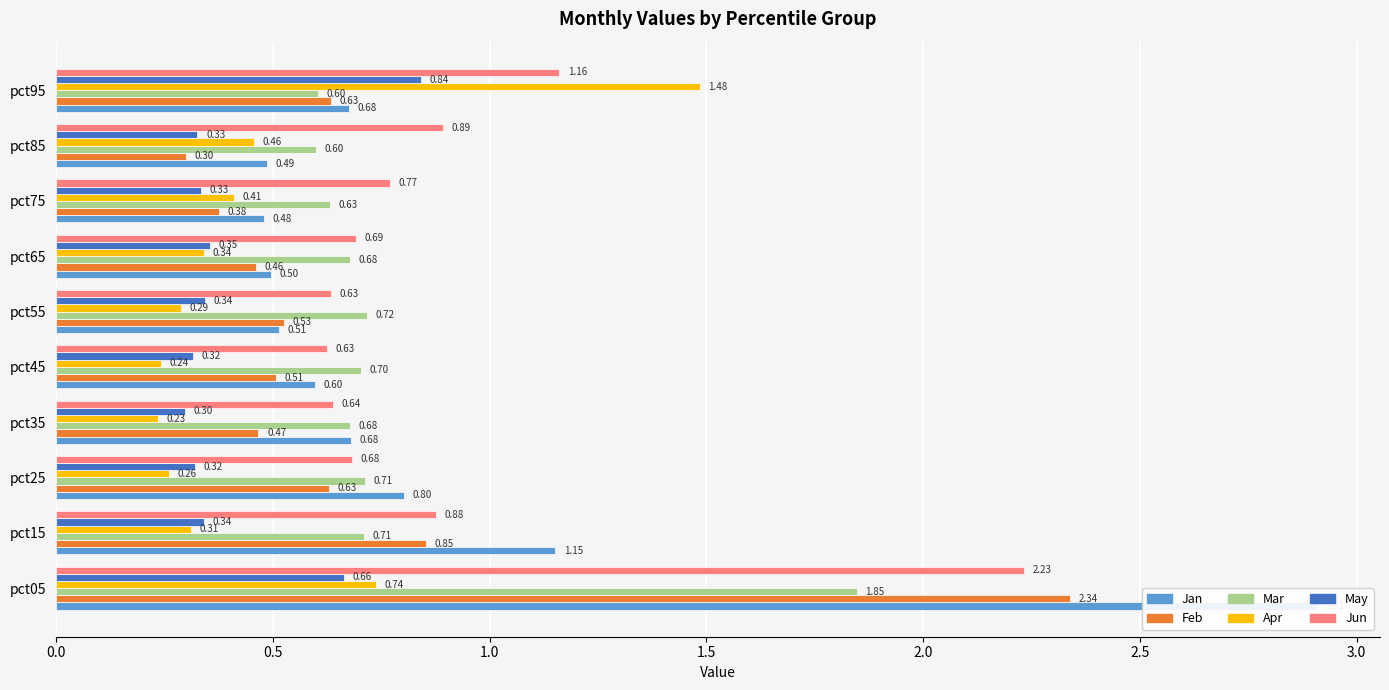

What are all the series names shown in the legend?

Jan, Feb, Mar, Apr, May, Jun